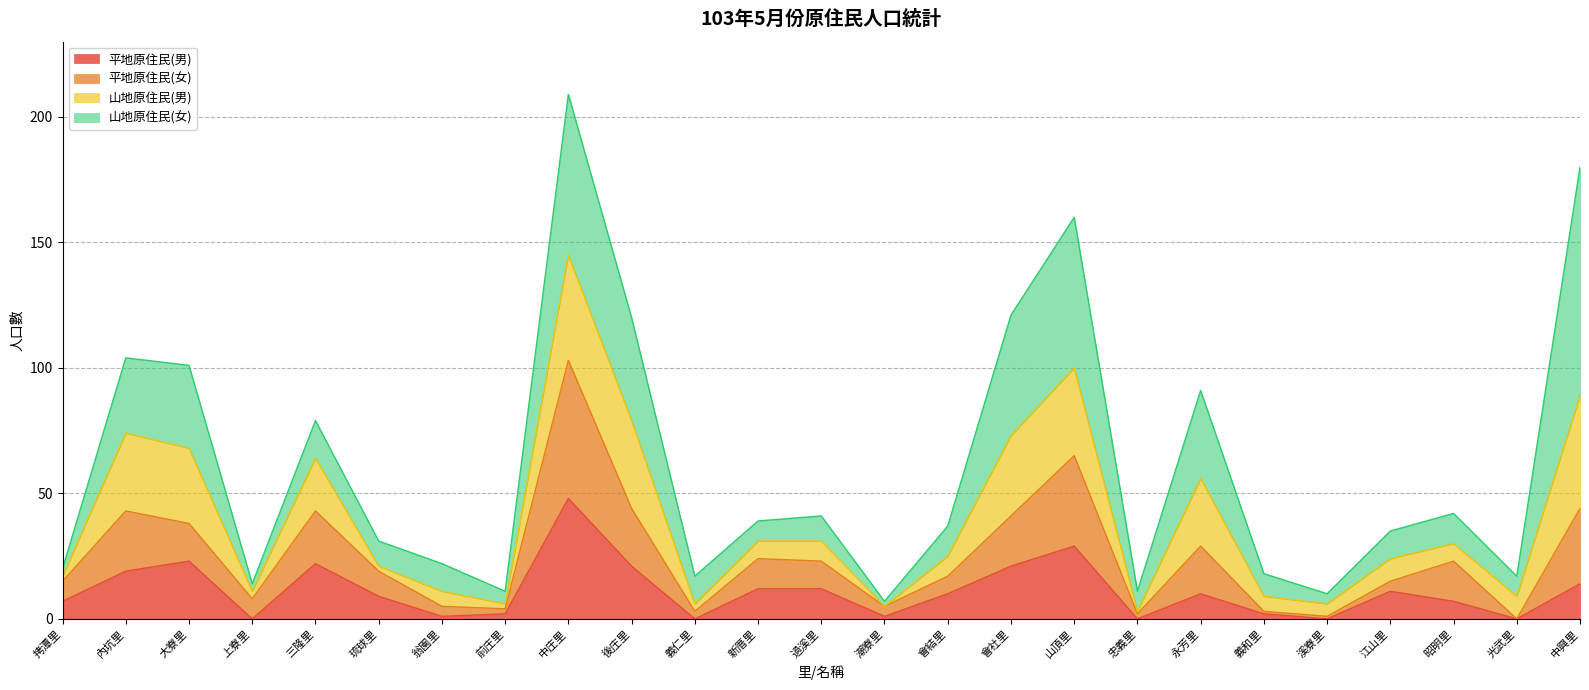

How many lines are shown in the chart?

4